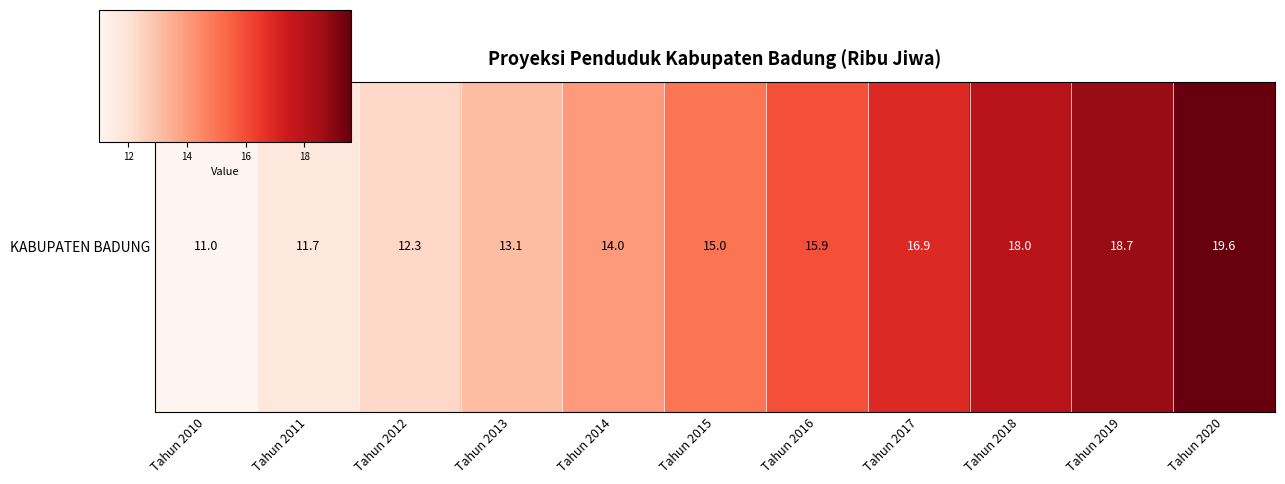

Reading left to right, what are all the values shown in this chart?

Tahun 2010=11.0	Tahun 2011=11.7	Tahun 2012=12.3	Tahun 2013=13.1	Tahun 2014=14.0	Tahun 2015=15.0	Tahun 2016=15.9	Tahun 2017=16.9	Tahun 2018=18.0	Tahun 2019=18.7	Tahun 2020=19.6